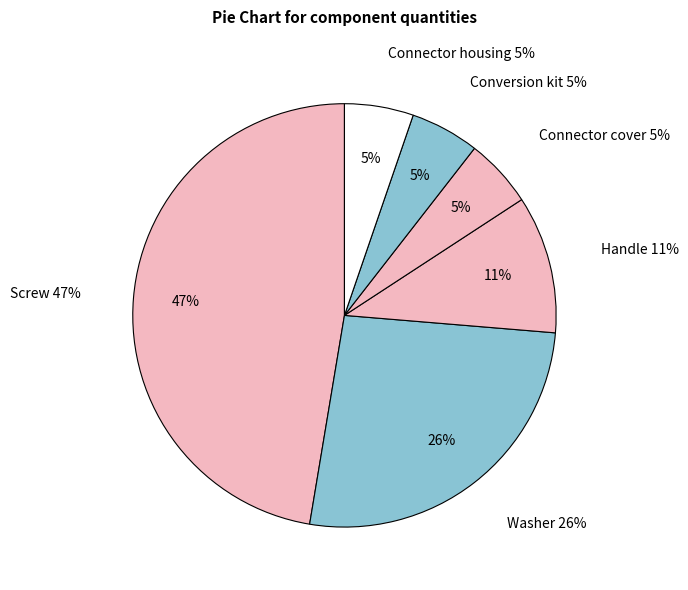

To the nearest percent, what percentage of the pie is 19?

26%